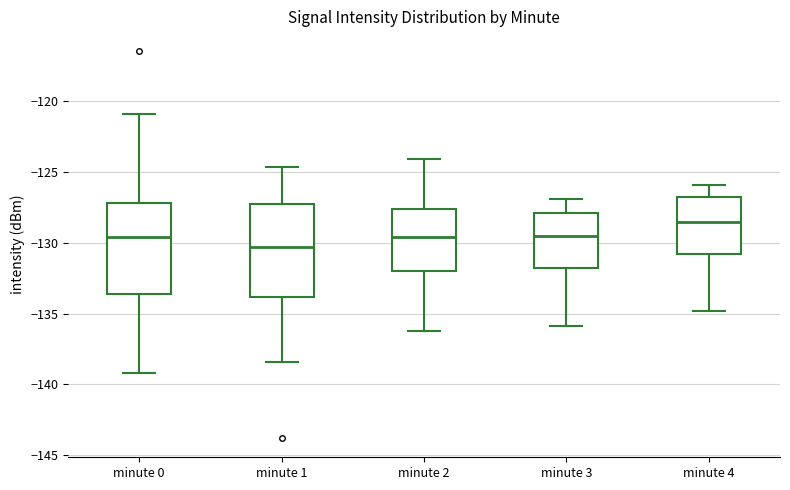

Which box's median line is the highest?

minute 4